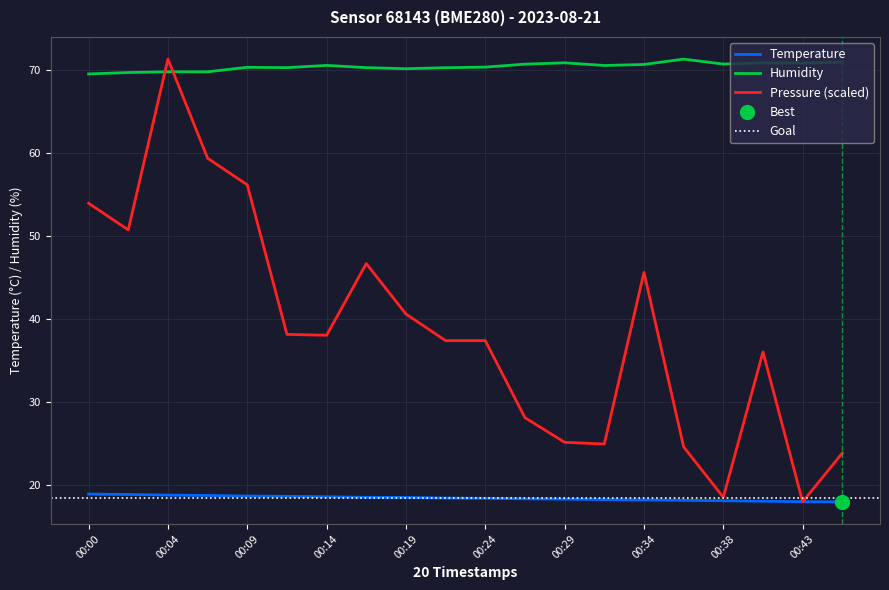

How many distinct data groups are displayed?

3